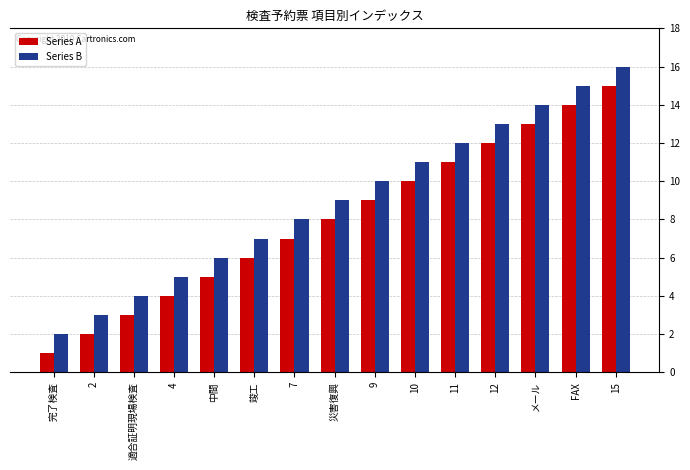

The value of Series B at 12 is 7. True or false?

False